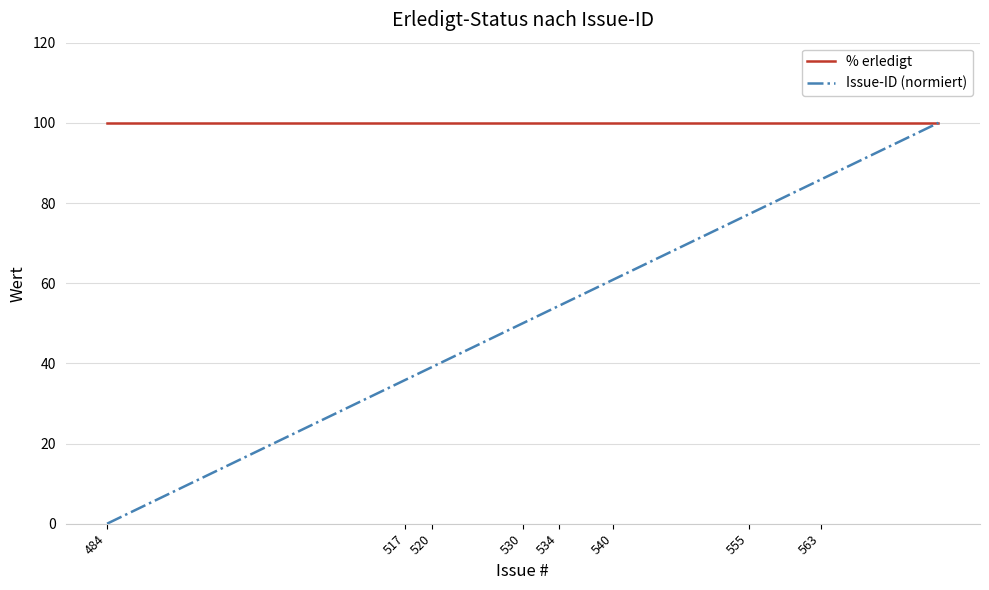

What is the sum of all % erledigt values?

2400.0